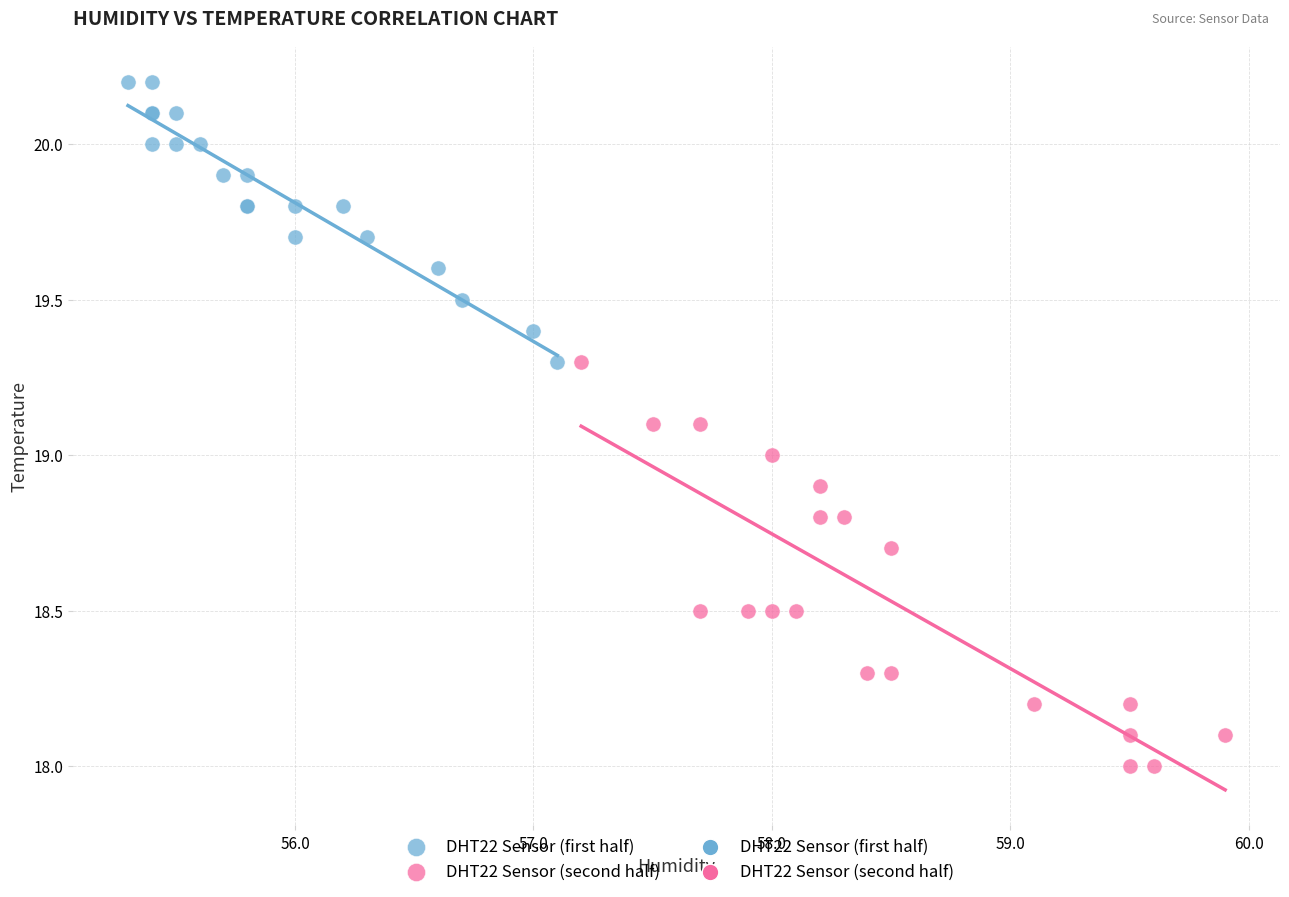

Which series contains the highest Y value?

DHT22 Sensor (first half)